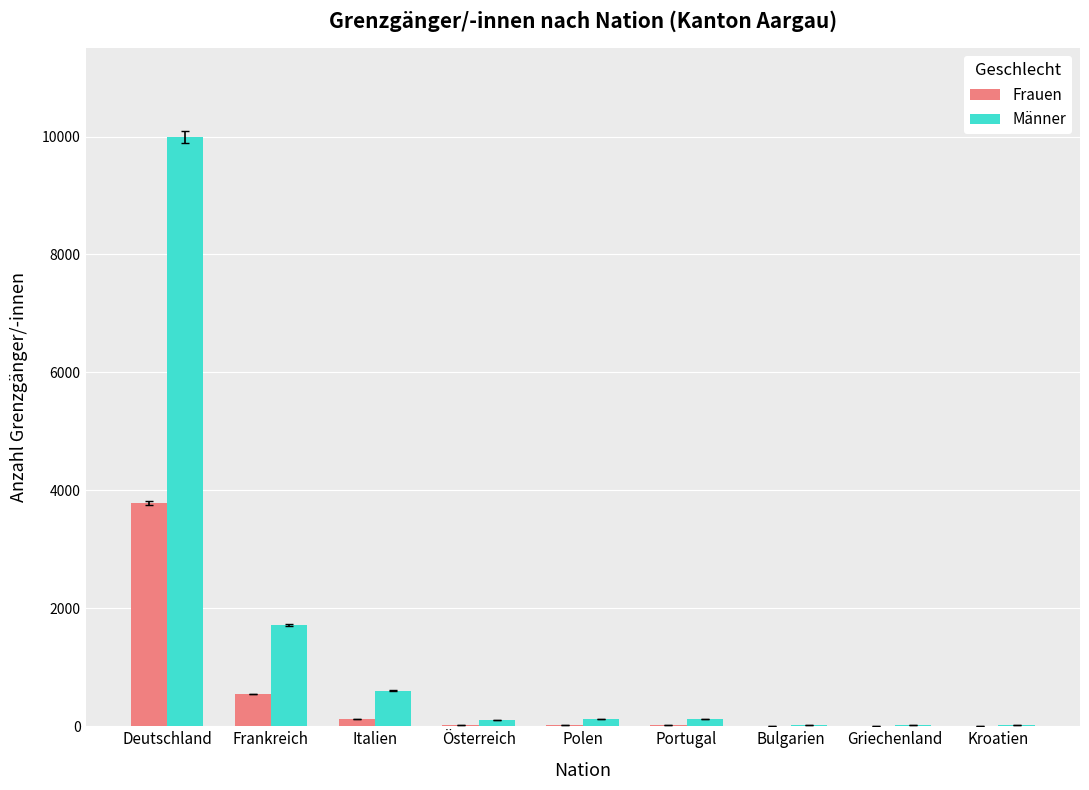

Are the bars grouped side by side (vs. stacked)?

Yes